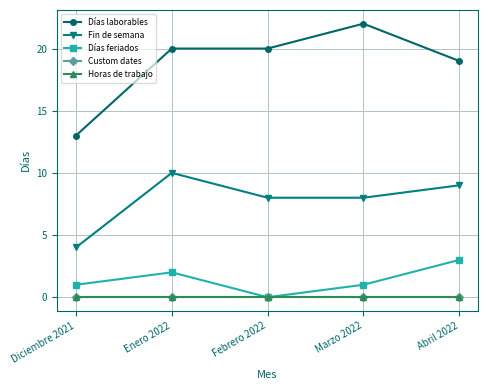

Reading right to left, list all the values displayed in this chart.

Días laborables: Abril 2022=19	Marzo 2022=22	Febrero 2022=20	Enero 2022=20	Diciembre 2021=13
Fin de semana: Abril 2022=9	Marzo 2022=8	Febrero 2022=8	Enero 2022=10	Diciembre 2021=4
Días feriados: Abril 2022=3	Marzo 2022=1	Febrero 2022=0	Enero 2022=2	Diciembre 2021=1
Custom dates: Abril 2022=0	Marzo 2022=0	Febrero 2022=0	Enero 2022=0	Diciembre 2021=0
Horas de trabajo: Abril 2022=0	Marzo 2022=0	Febrero 2022=0	Enero 2022=0	Diciembre 2021=0